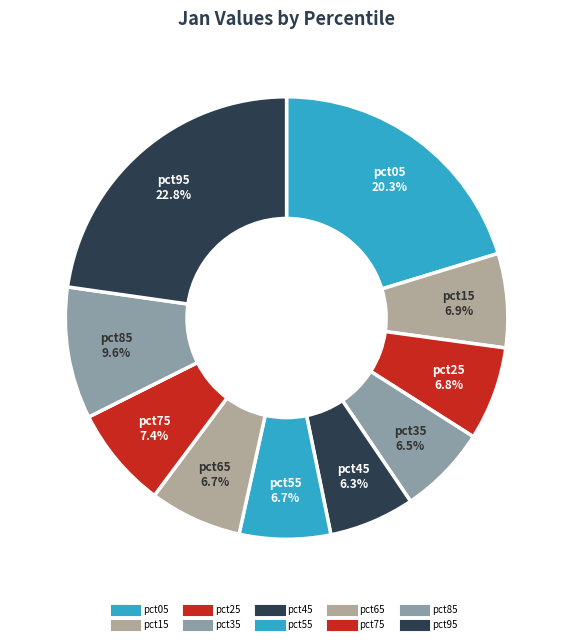

How many segments does this pie chart have?

10